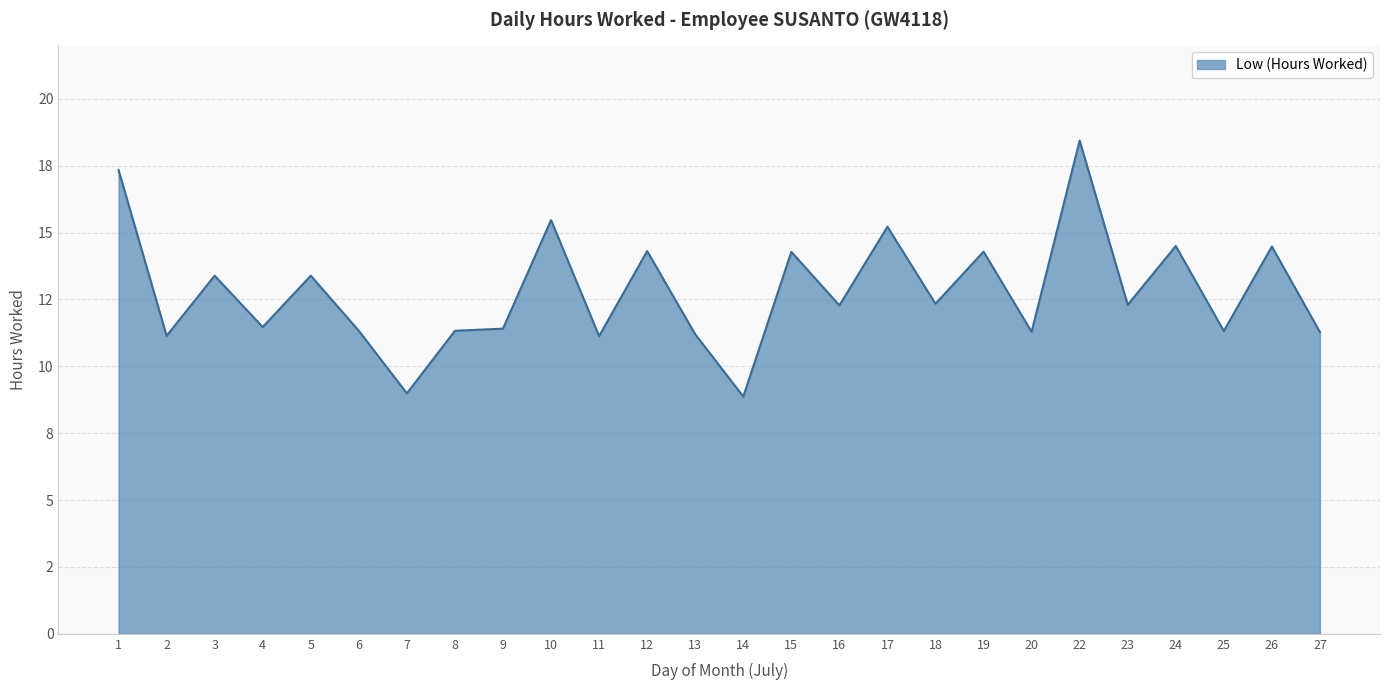

Does the chart have visible grid lines?

Yes